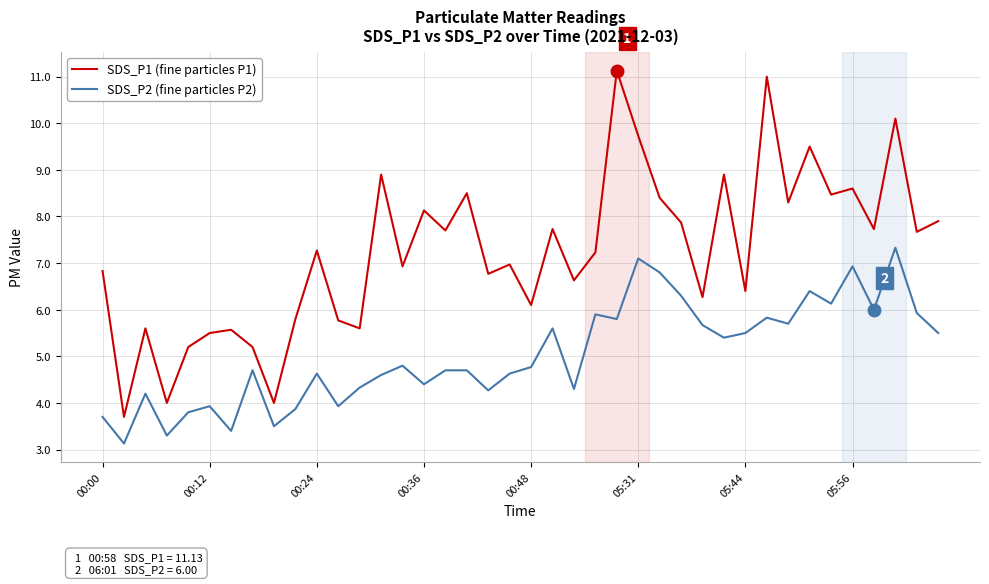

What is the average value of the SDS_P2 (fine particles P2) series?

5.0